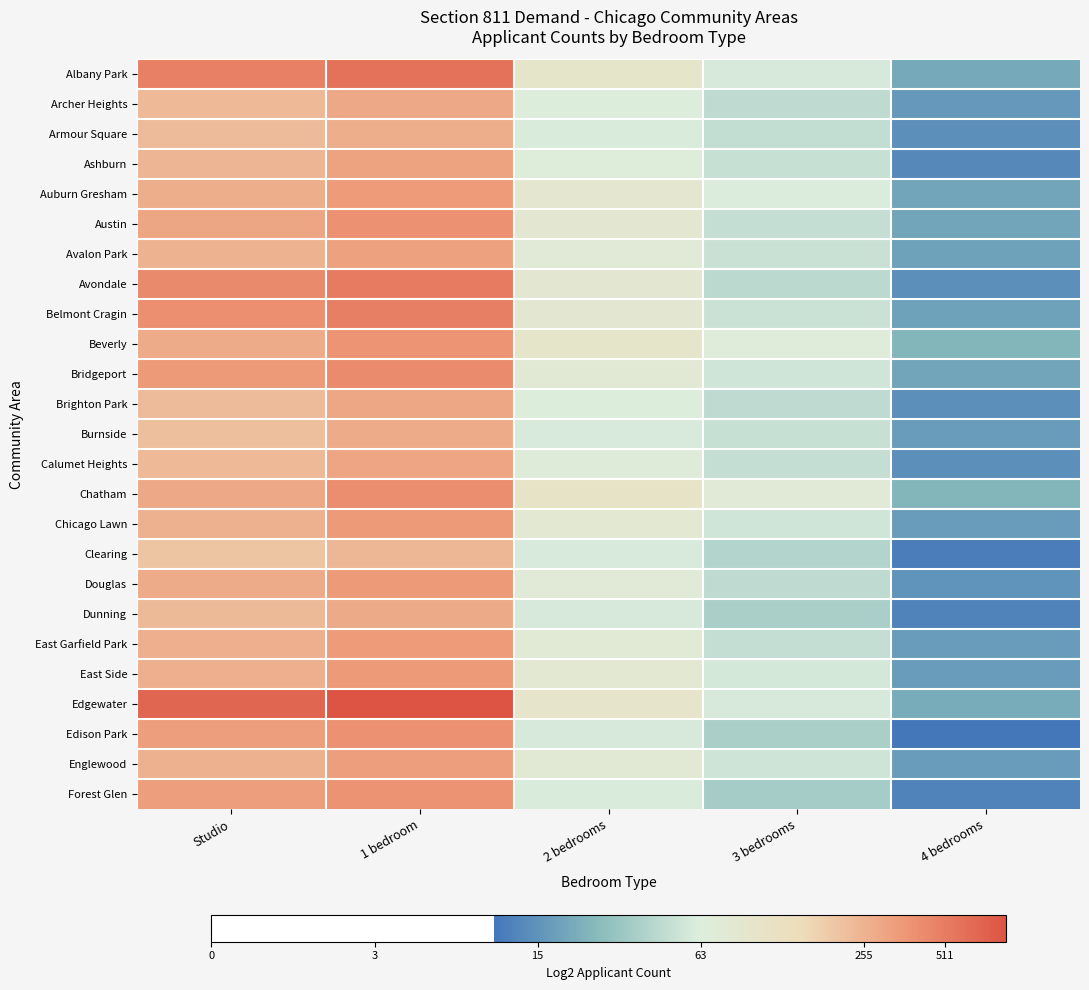

Rank the series at 4 bedrooms from highest to lowest value.

Beverly, Chatham, Edgewater, Albany Park, Auburn Gresham, Austin, Bridgeport, Avalon Park, Belmont Cragin, Burnside, Chicago Lawn, East Garfield Park, East Side, Englewood, Archer Heights, Douglas, Armour Square, Avondale, Brighton Park, Calumet Heights, Ashburn, Dunning, Forest Glen, Clearing, Edison Park